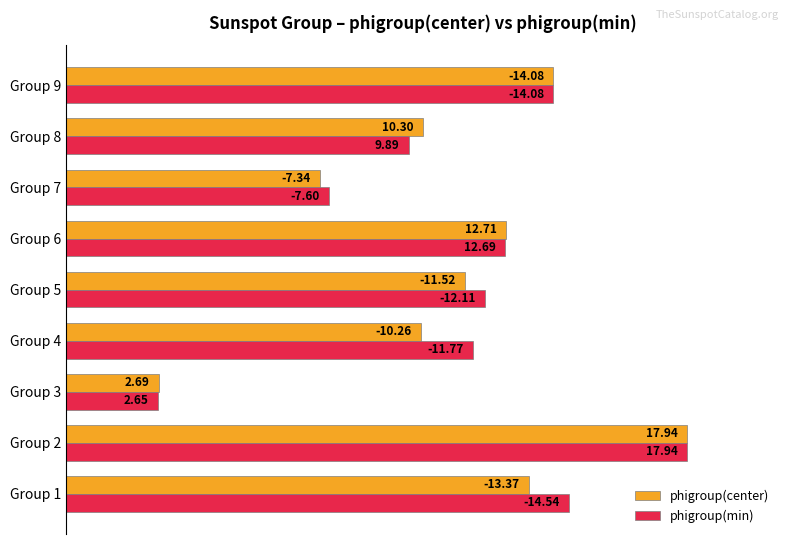

What are all the series names shown in the legend?

phigroup(center), phigroup(min)